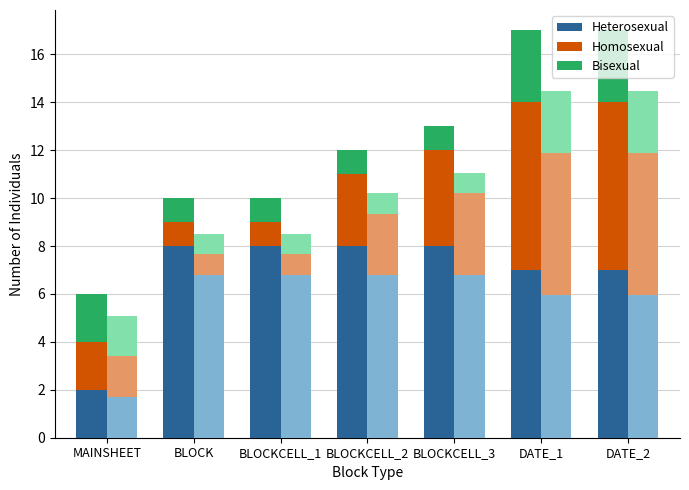

At which label does Bisexual reach its peak?

DATE_1